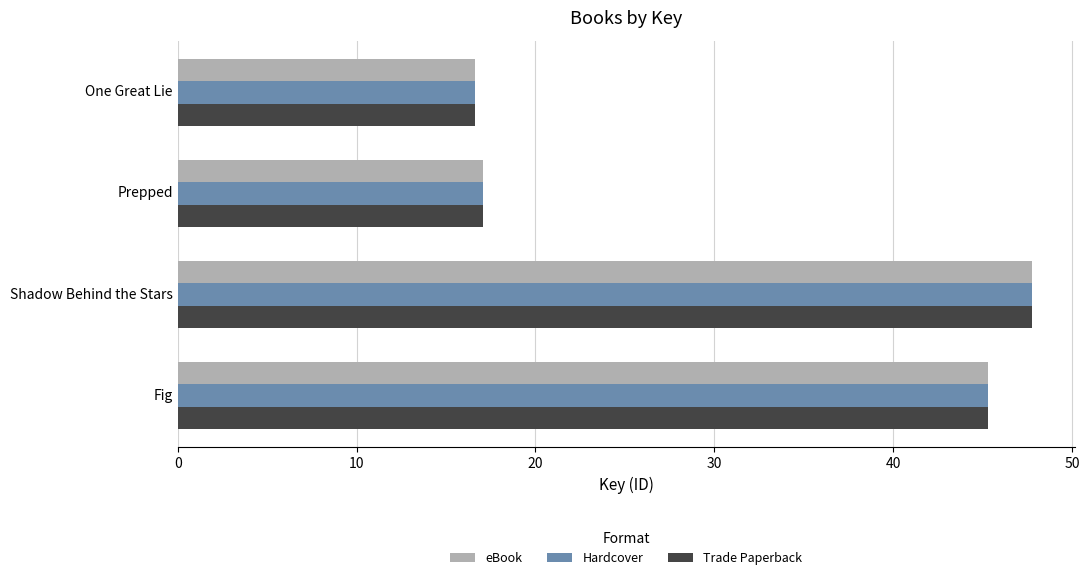

Is it true that Hardcover equals 7.4 at Prepped?

False